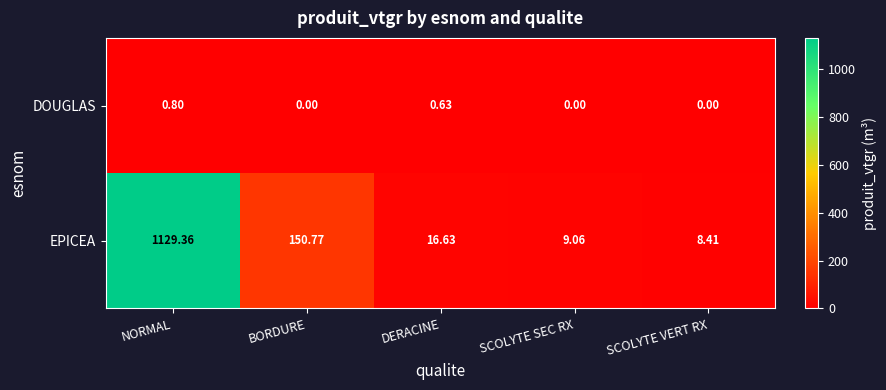

Where does the EPICEA series first go above 16?

NORMAL